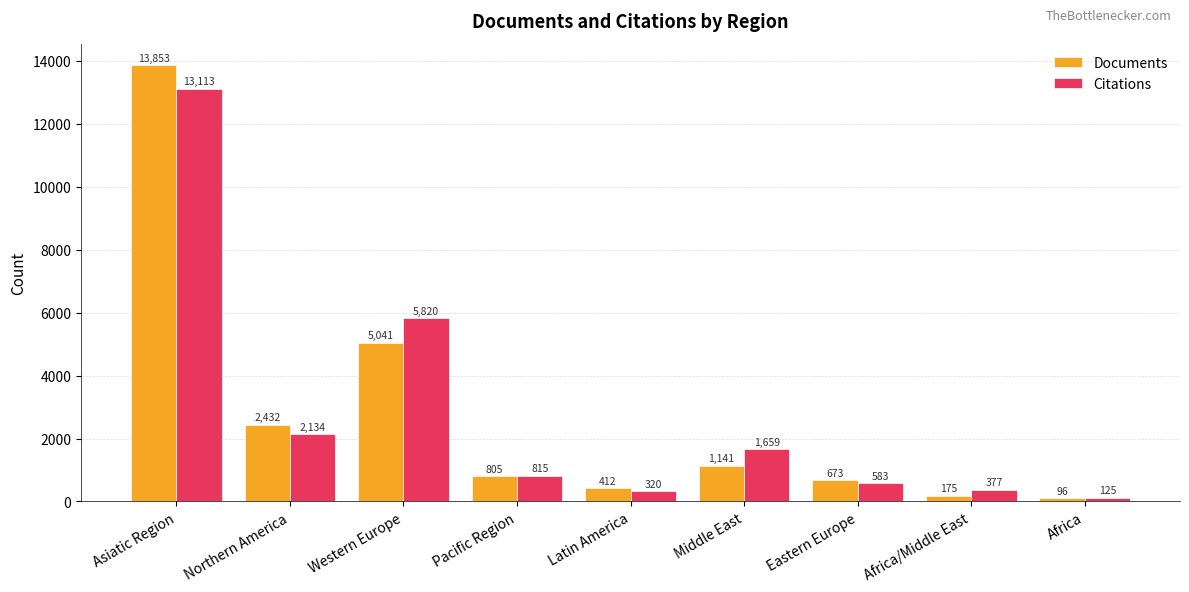

How many data points does each series have?

9